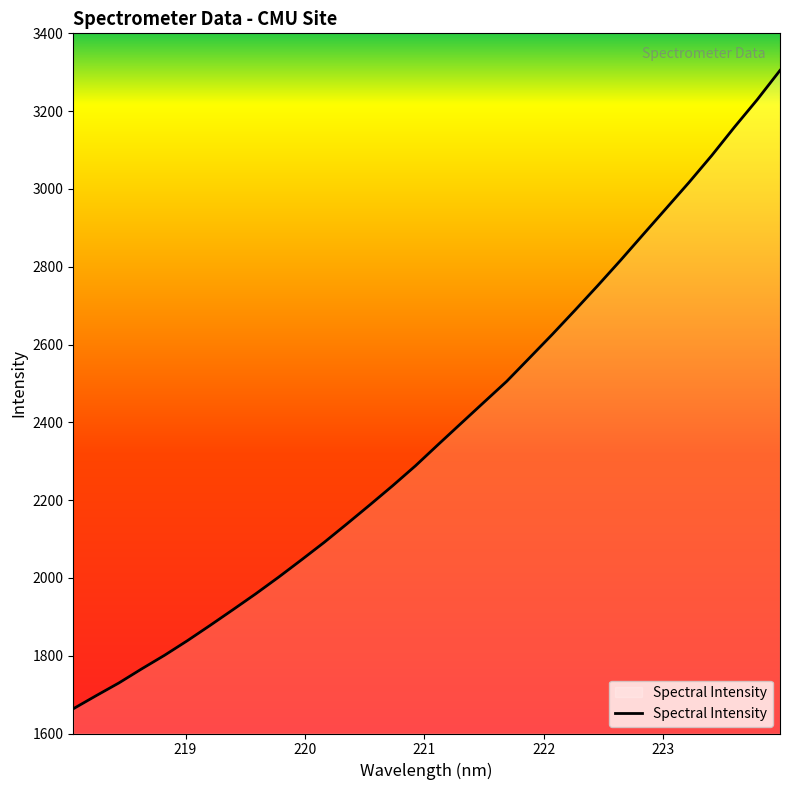

How many values are below 2343?

16